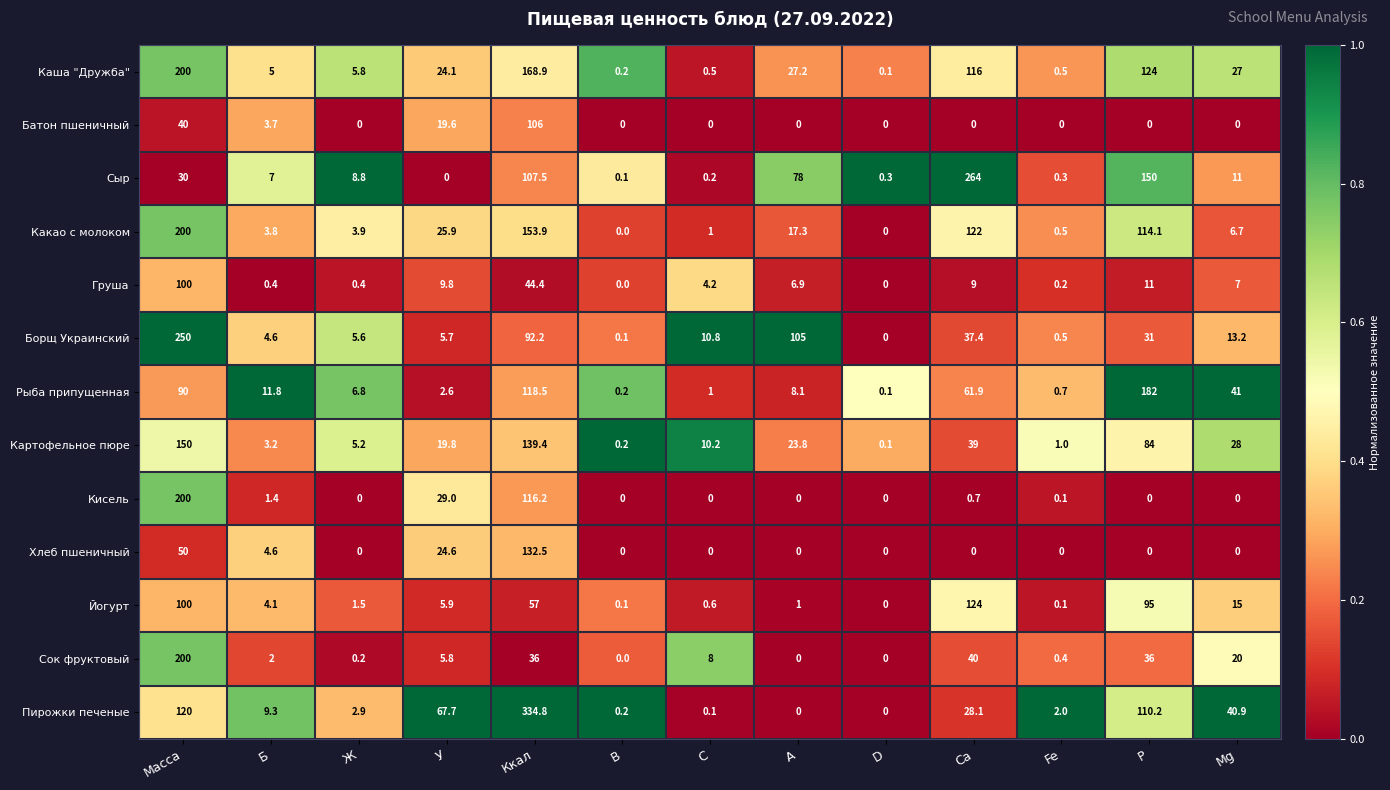

What is the difference between the second highest and minimum values in the Груша series?

44.4